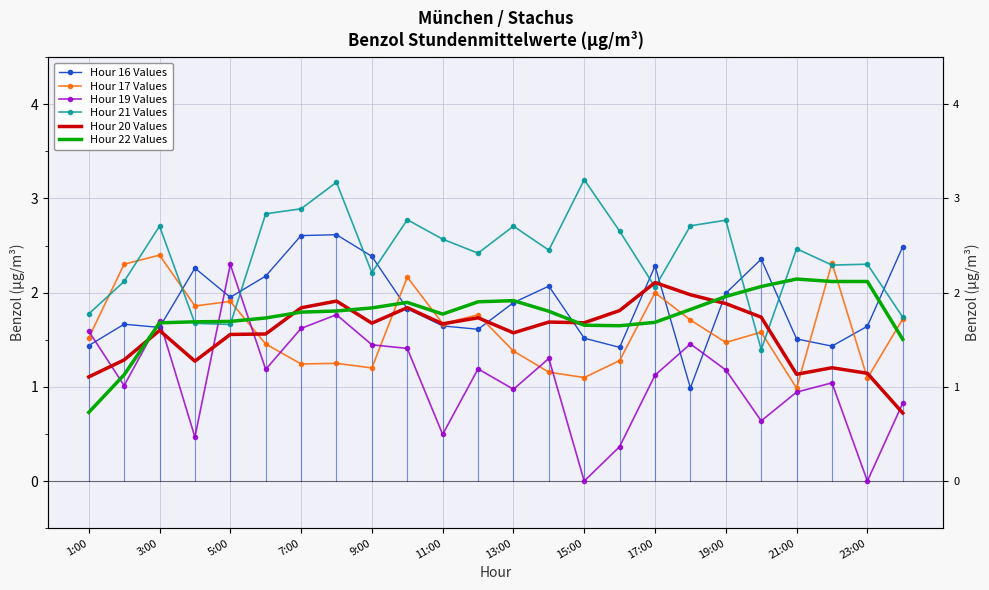

List the labels in order of Hour 16 Values value, smallest first.

17, 15, 21, 1:00, 20, 14, 23:00, 5:00, 22, 21:00, 3:00, 19:00, 12, 9:00, 18, 13, 11:00, 7:00, 16, 19, 17:00, 23, 13:00, 15:00